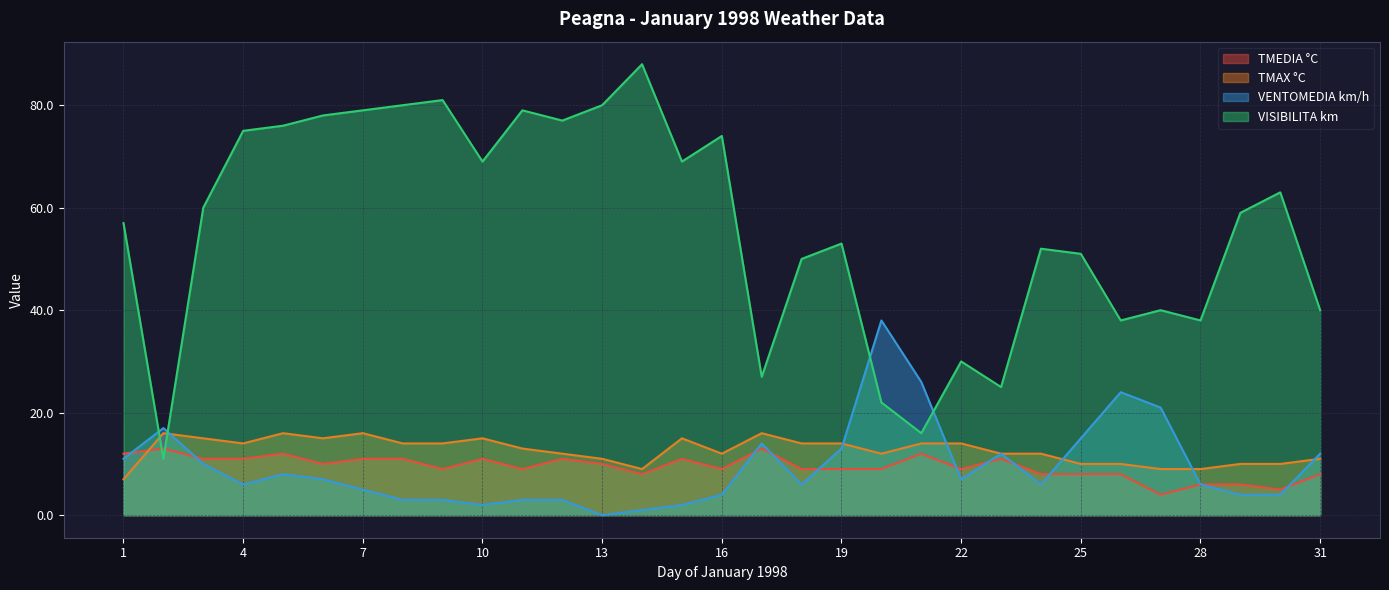

What is the total value across all series at 1?

87